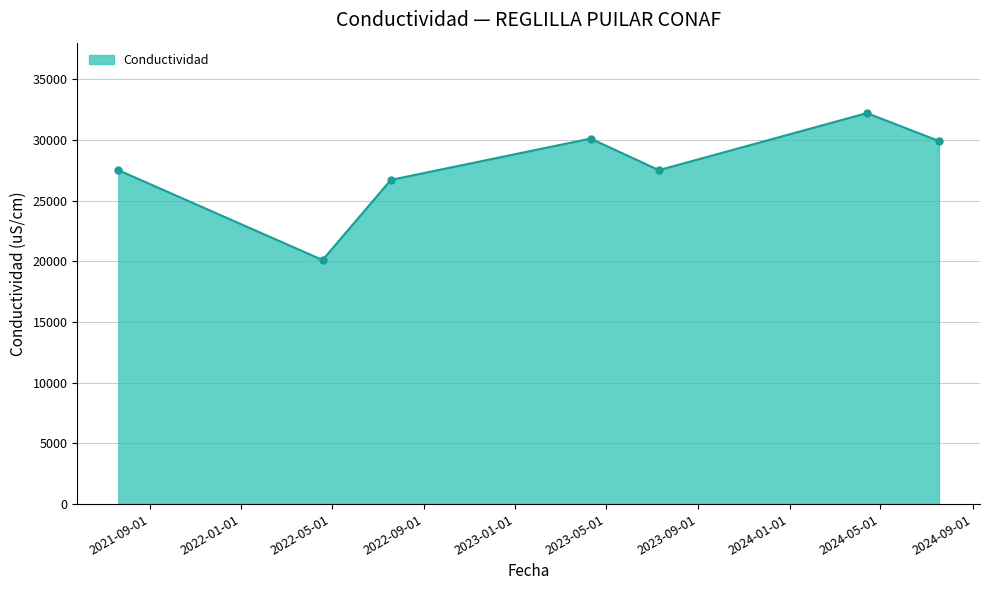

What is the difference between the maximum and minimum values?

12100